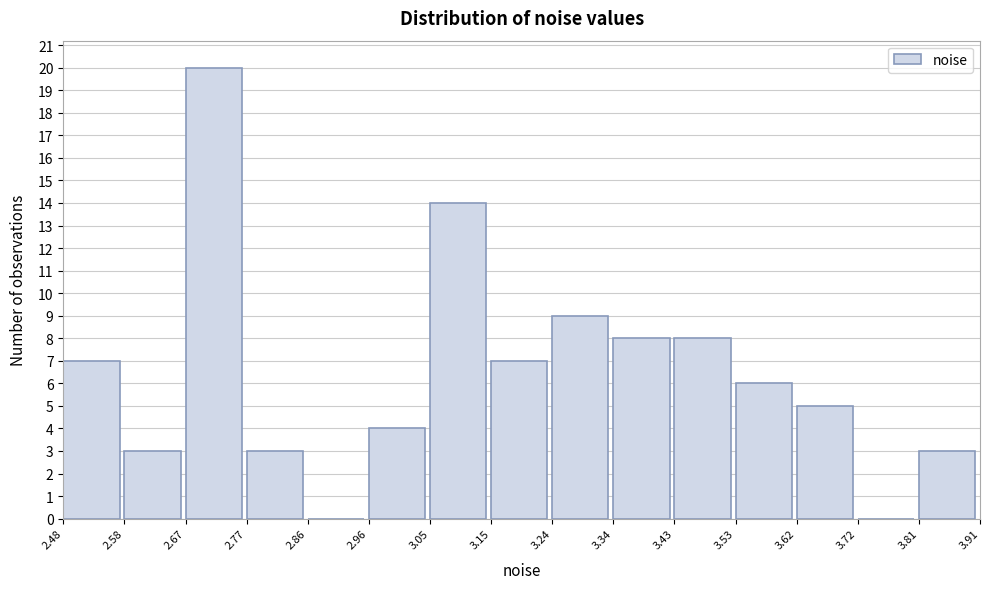

Over which range of the x-axis is the bar tallest?

2.67 to 2.77